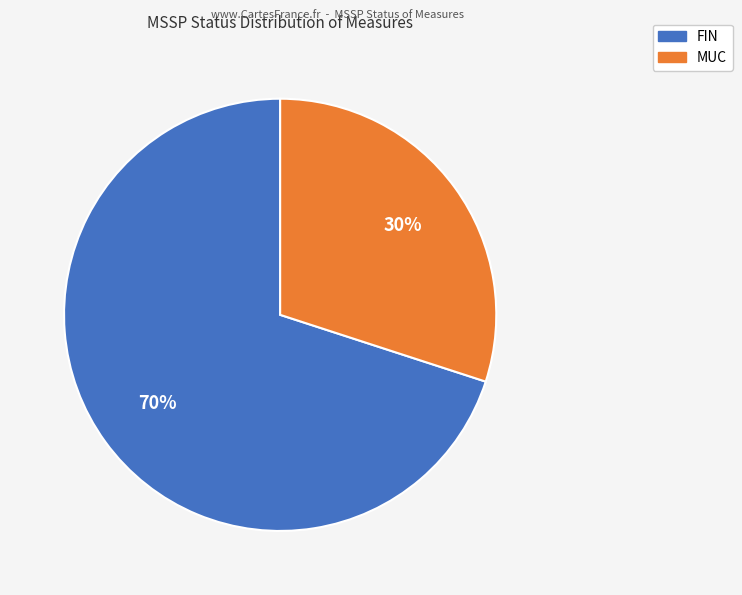

True or false: FIN accounts for 70% of the total.

True